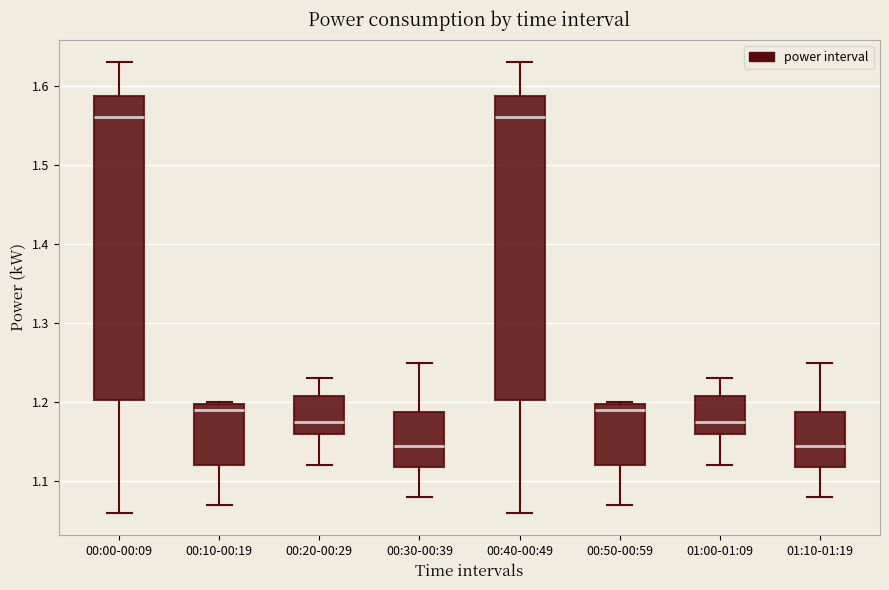

Where is the lower edge of the box for 00:20-00:29 on the y-axis? The values are not printed on the chart, so give them approximately, as read against the axis.

1.16